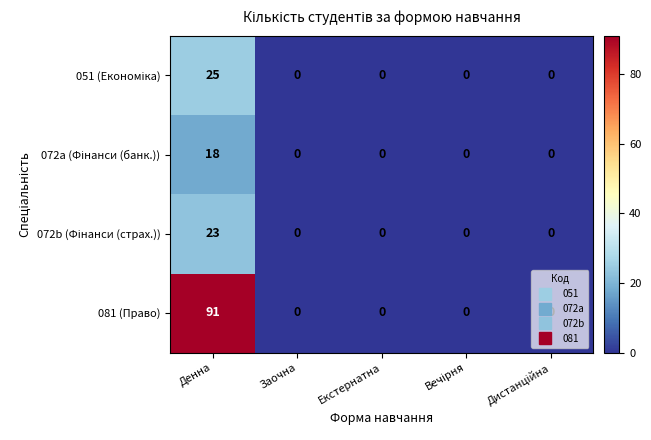

The value of 081 (Право) at Заочна is 57. True or false?

False